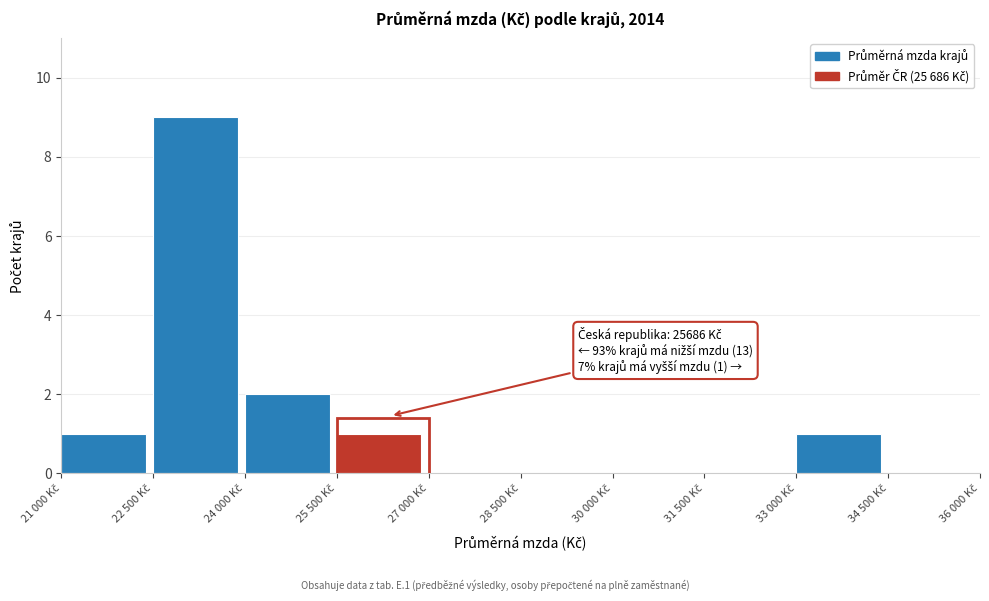

What is the maximum value shown in the chart?

9